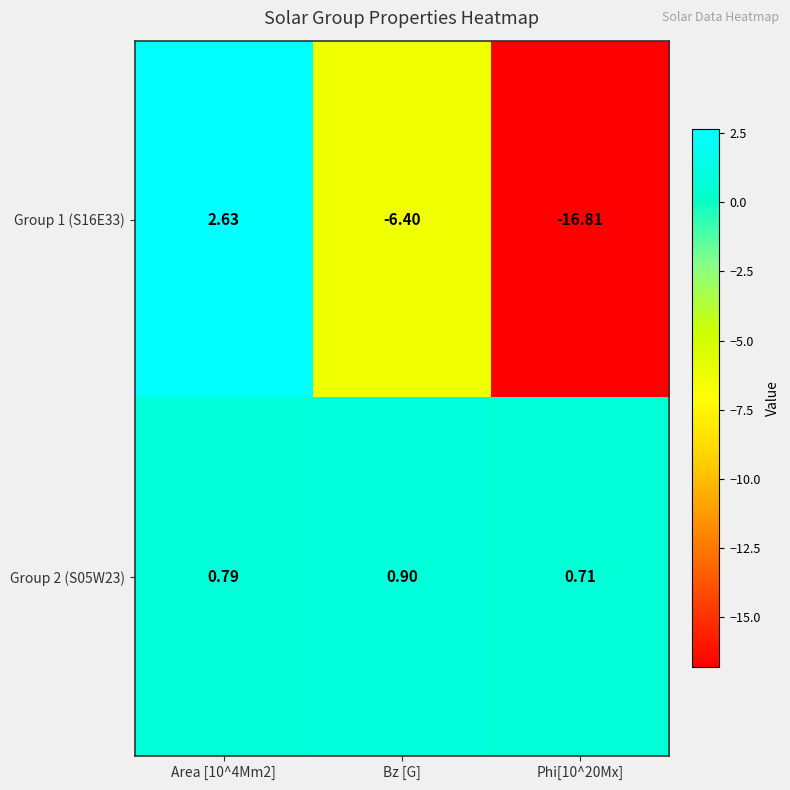

Which category has the highest value in the Group 2 (S05W23) series?

Bz [G]